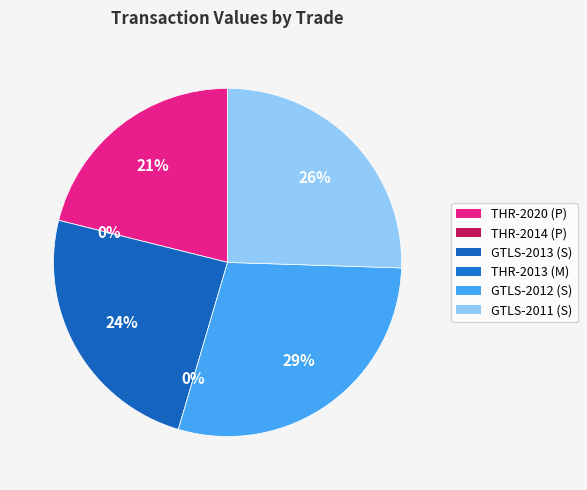

Combined, do GTLS-2011 (S) and THR-2014 (P) account for over 50%?

No